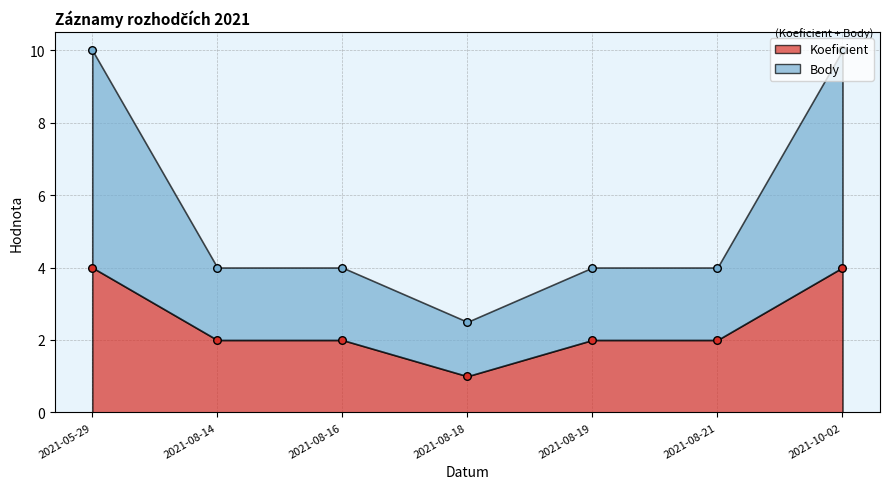

Is the value of Body at 2021-08-19 greater than the value of Koeficient at 2021-08-18?

Yes